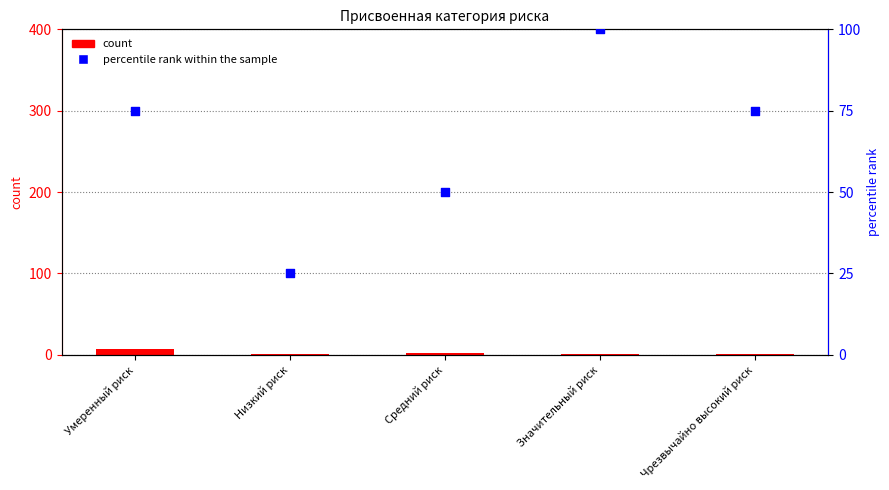

Which series contains the highest Y value?

percentile rank within the sample